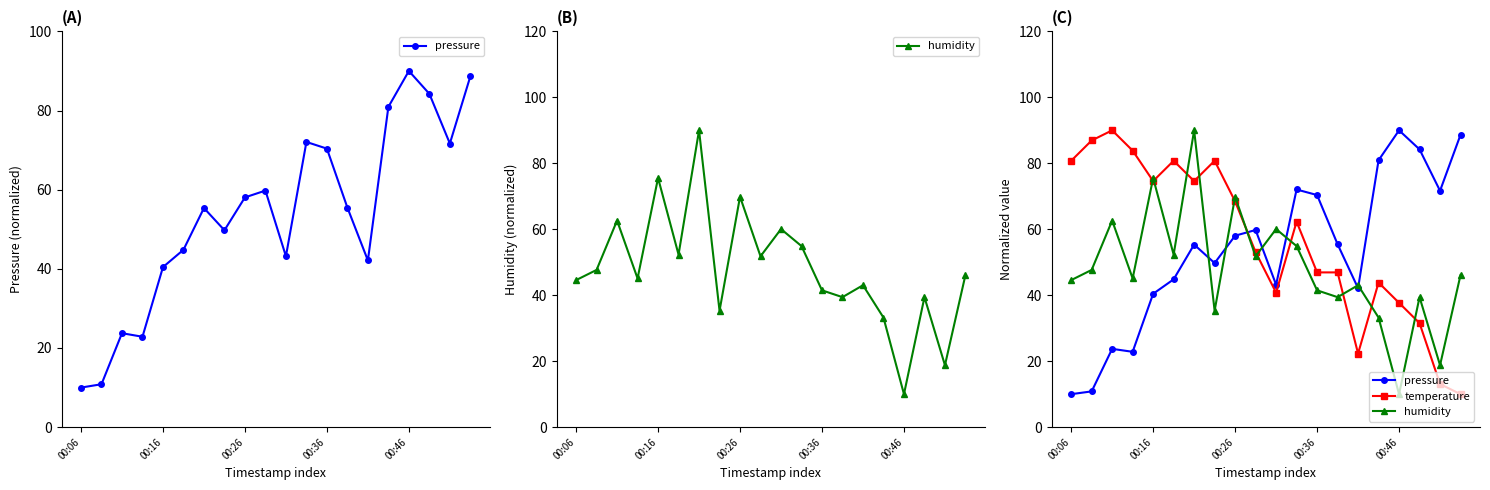

What position from the left is 00:26?

9